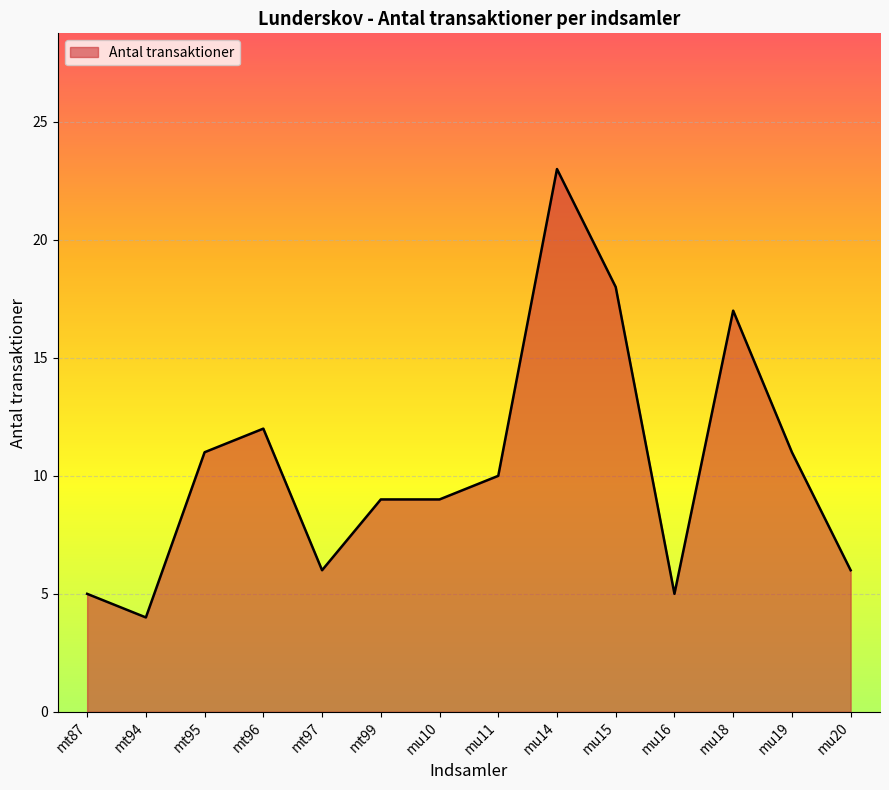

Reading left to right, extract all data points from this chart.

mt87=5	mt94=4	mt95=11	mt96=12	mt97=6	mt99=9	mu10=9	mu11=10	mu14=23	mu15=18	mu16=5	mu18=17	mu19=11	mu20=6